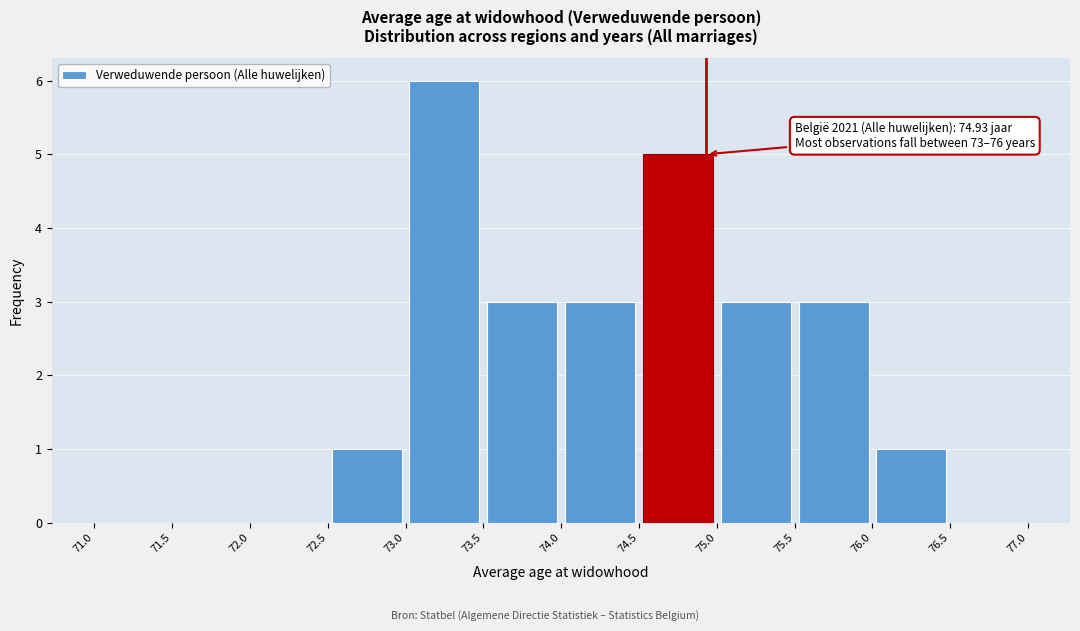

Which range on the x-axis has the tallest bar?

73.0 to 73.5